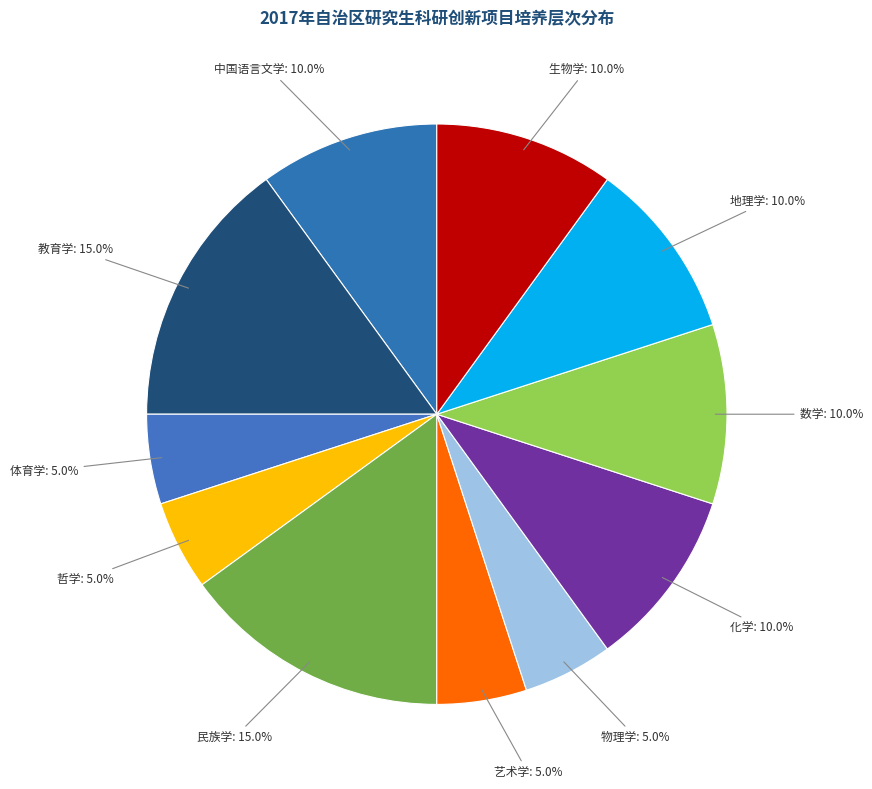

Which has a higher value, 物理学: 5.0% or 中国语言文学: 10.0%?

中国语言文学: 10.0%